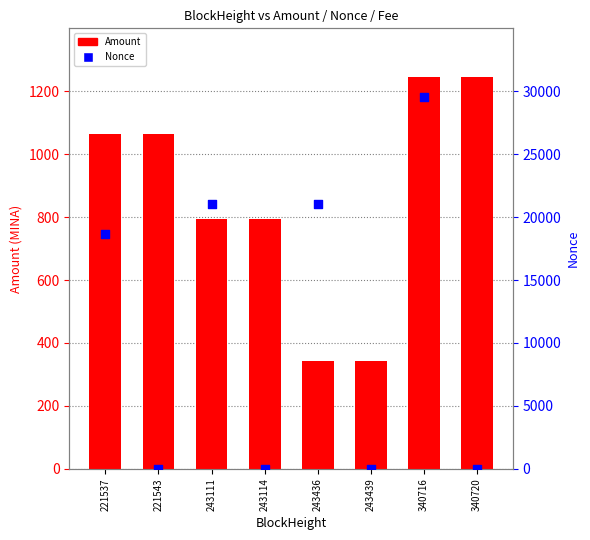

Which series has the largest Y range (max minus min)?

Nonce